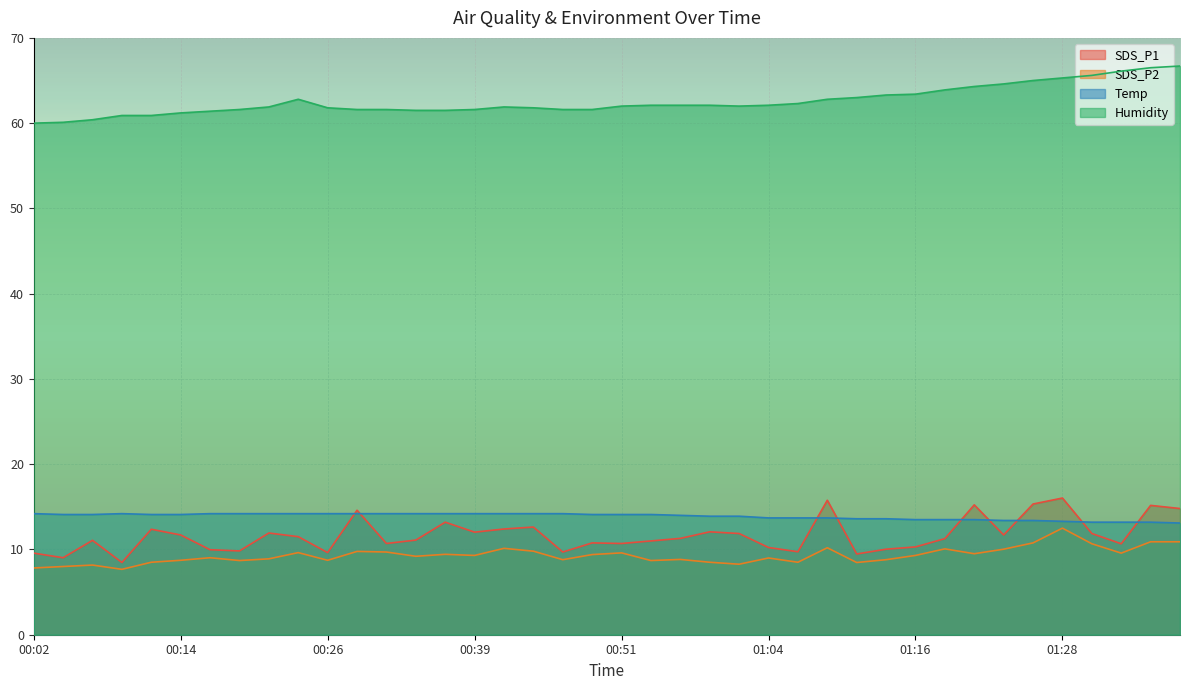

Count the number of data series in this chart.

4